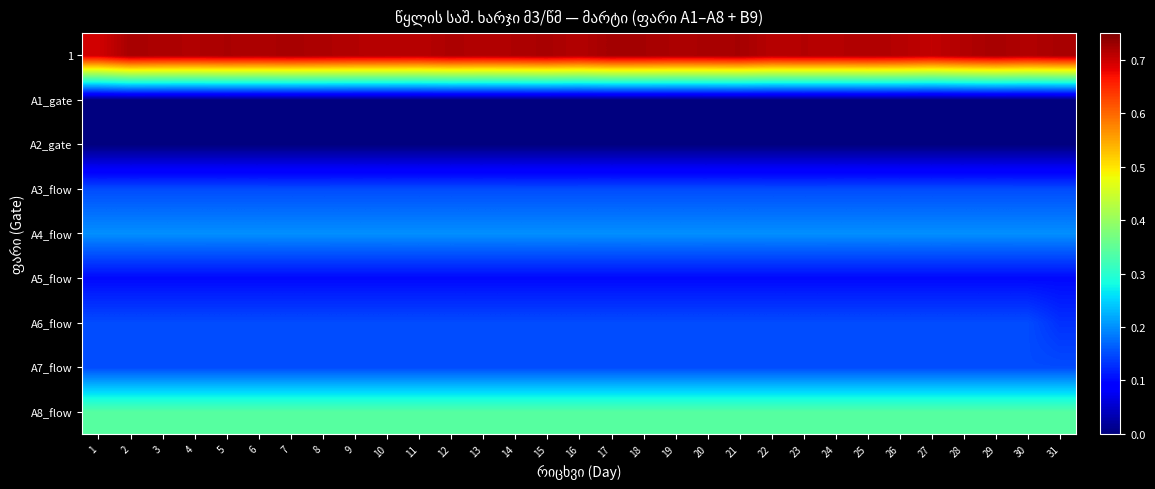

Reading left to right, extract all data points from this chart.

A8_flow: 1=0.3	2=0.3	3=0.3	4=0.3	5=0.3	6=0.3	7=0.3	8=0.3	9=0.3	10=0.3	11=0.3	12=0.3	13=0.3	14=0.3	15=0.3	16=0.3	17=0.3	18=0.3	19=0.3	20=0.3	21=0.3	22=0.3	23=0.3	24=0.3	25=0.3	26=0.3	27=0.3	28=0.3	29=0.3	30=0.3	31=0.3
A7_flow: 1=0.1	2=0.1	3=0.1	4=0.1	5=0.1	6=0.1	7=0.1	8=0.1	9=0.1	10=0.1	11=0.1	12=0.1	13=0.1	14=0.1	15=0.1	16=0.1	17=0.1	18=0.1	19=0.1	20=0.1	21=0.1	22=0.1	23=0.1	24=0.1	25=0.1	26=0.1	27=0.1	28=0.1	29=0.1	30=0.1	31=0.1
A6_flow: 1=0.1	2=0.1	3=0.1	4=0.1	5=0.1	6=0.1	7=0.1	8=0.1	9=0.1	10=0.1	11=0.1	12=0.1	13=0.1	14=0.1	15=0.1	16=0.1	17=0.1	18=0.1	19=0.1	20=0.1	21=0.1	22=0.1	23=0.1	24=0.1	25=0.1	26=0.1	27=0.1	28=0.1	29=0.1	30=0.1	31=0.1
A5_flow: 1=0.1	2=0.1	3=0.1	4=0.1	5=0.1	6=0.1	7=0.1	8=0.1	9=0.1	10=0.1	11=0.1	12=0.1	13=0.1	14=0.1	15=0.1	16=0.1	17=0.1	18=0.1	19=0.1	20=0.1	21=0.1	22=0.1	23=0.1	24=0.1	25=0.1	26=0.1	27=0.1	28=0.1	29=0.1	30=0.1	31=0.1
A4_flow: 1=0.2	2=0.2	3=0.2	4=0.2	5=0.2	6=0.2	7=0.2	8=0.2	9=0.2	10=0.2	11=0.2	12=0.2	13=0.2	14=0.2	15=0.2	16=0.2	17=0.2	18=0.2	19=0.2	20=0.2	21=0.2	22=0.2	23=0.2	24=0.2	25=0.2	26=0.2	27=0.2	28=0.2	29=0.2	30=0.2	31=0.2
A3_flow: 1=0.1	2=0.1	3=0.1	4=0.1	5=0.1	6=0.1	7=0.1	8=0.1	9=0.1	10=0.1	11=0.1	12=0.1	13=0.1	14=0.1	15=0.1	16=0.1	17=0.1	18=0.1	19=0.1	20=0.1	21=0.1	22=0.1	23=0.1	24=0.1	25=0.1	26=0.1	27=0.1	28=0.1	29=0.1	30=0.1	31=0.1
A2_gate: 1=0.0	2=0.0	3=0.0	4=0.0	5=0.0	6=0.0	7=0.0	8=0.0	9=0.0	10=0.0	11=0.0	12=0.0	13=0.0	14=0.0	15=0.0	16=0.0	17=0.0	18=0.0	19=0.0	20=0.0	21=0.0	22=0.0	23=0.0	24=0.0	25=0.0	26=0.0	27=0.0	28=0.0	29=0.0	30=0.0	31=0.0
A1_gate: 1=0.0	2=0.0	3=0.0	4=0.0	5=0.0	6=0.0	7=0.0	8=0.0	9=0.0	10=0.0	11=0.0	12=0.0	13=0.0	14=0.0	15=0.0	16=0.0	17=0.0	18=0.0	19=0.0	20=0.0	21=0.0	22=0.0	23=0.0	24=0.0	25=0.0	26=0.0	27=0.0	28=0.0	29=0.0	30=0.0	31=0.0
1: 1=0.7	2=0.7	3=0.7	4=0.7	5=0.7	6=0.7	7=0.7	8=0.7	9=0.7	10=0.7	11=0.7	12=0.7	13=0.7	14=0.7	15=0.7	16=0.7	17=0.7	18=0.7	19=0.7	20=0.7	21=0.7	22=0.7	23=0.7	24=0.7	25=0.7	26=0.7	27=0.7	28=0.7	29=0.7	30=0.7	31=0.7